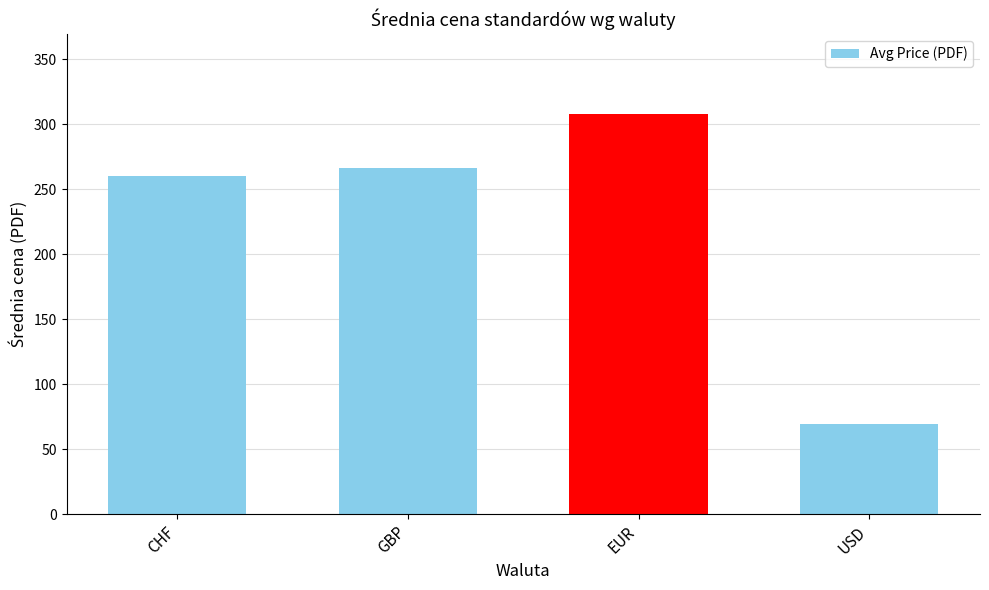

Is it true that the value at USD is 121.7?

False